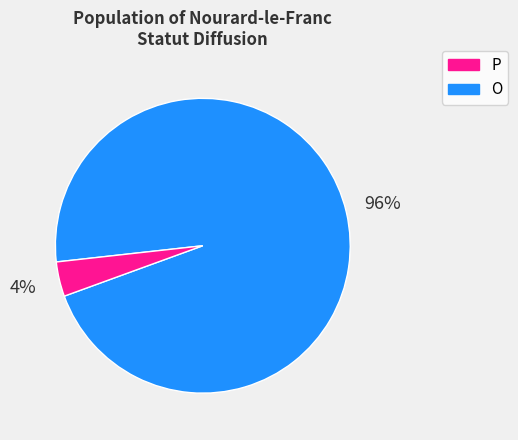

Is there a majority slice in this chart?

Yes